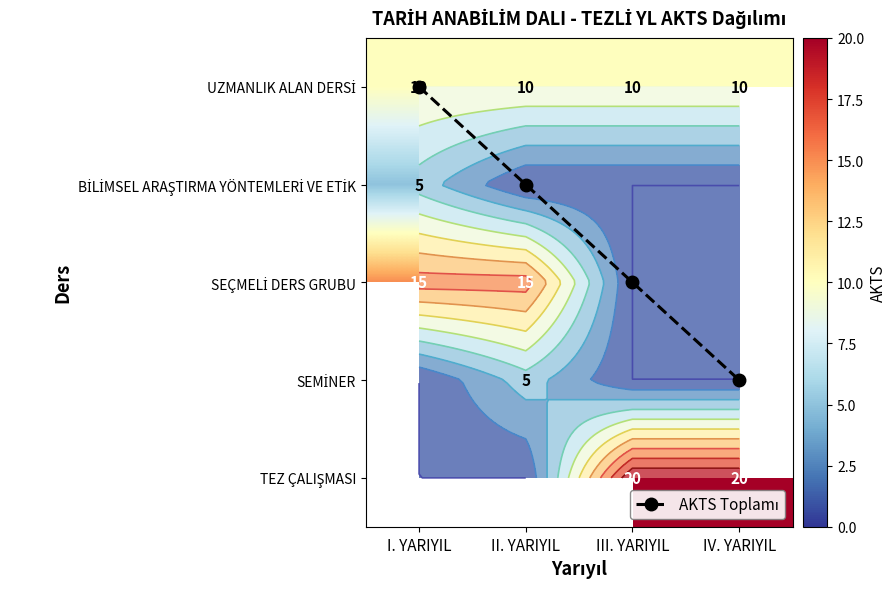

Is it true that SEÇMELİ DERS GRUBU equals 15.0 at II. YARIYIL?

True